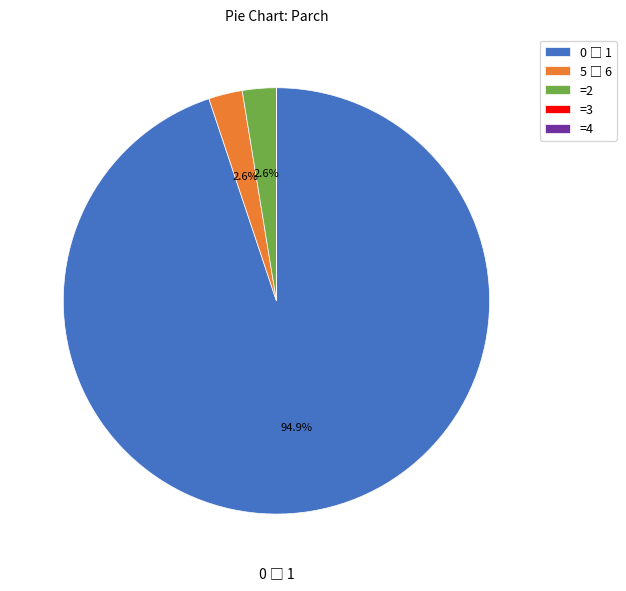

Is there any slice that represents more than half of the pie?

Yes